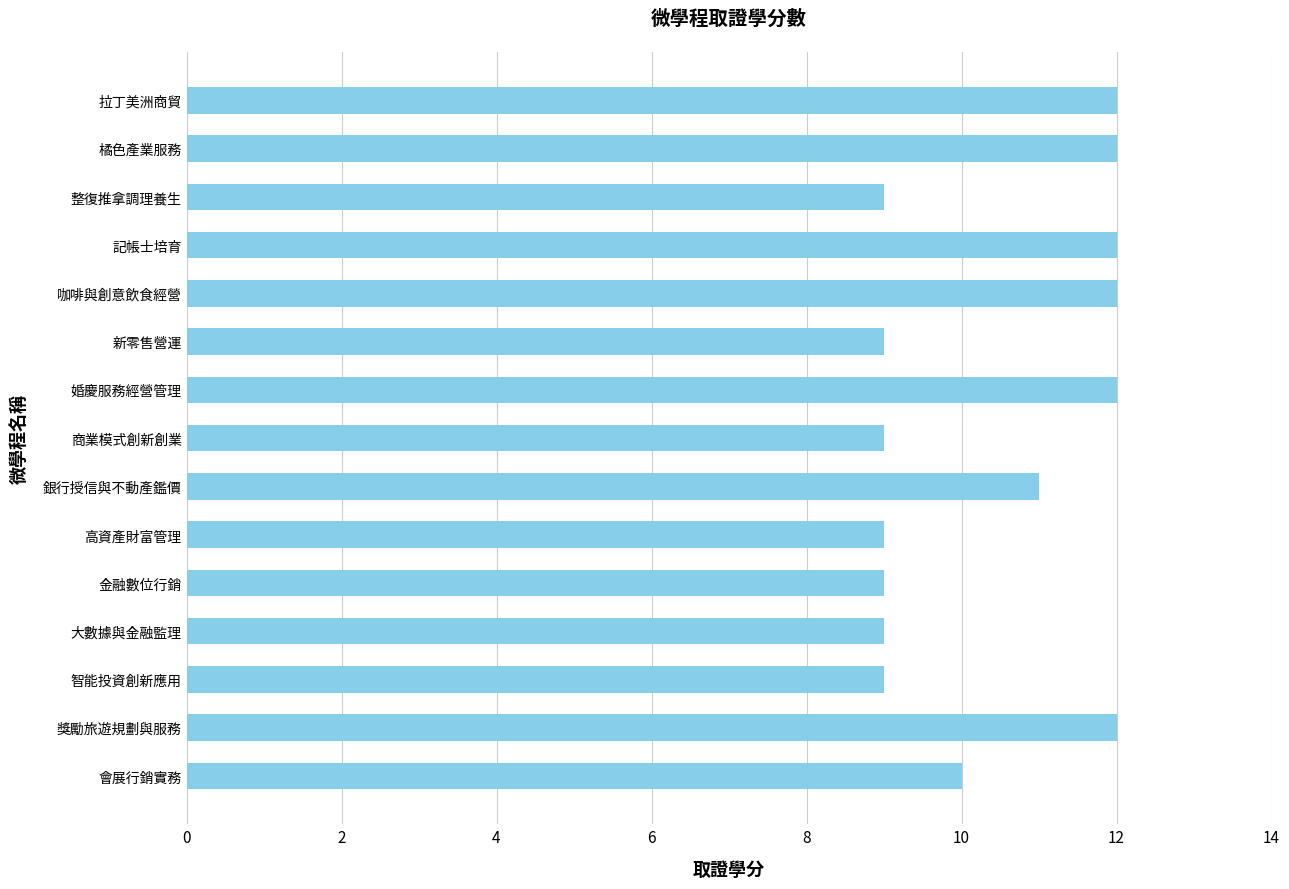

How many values are below 10?

7